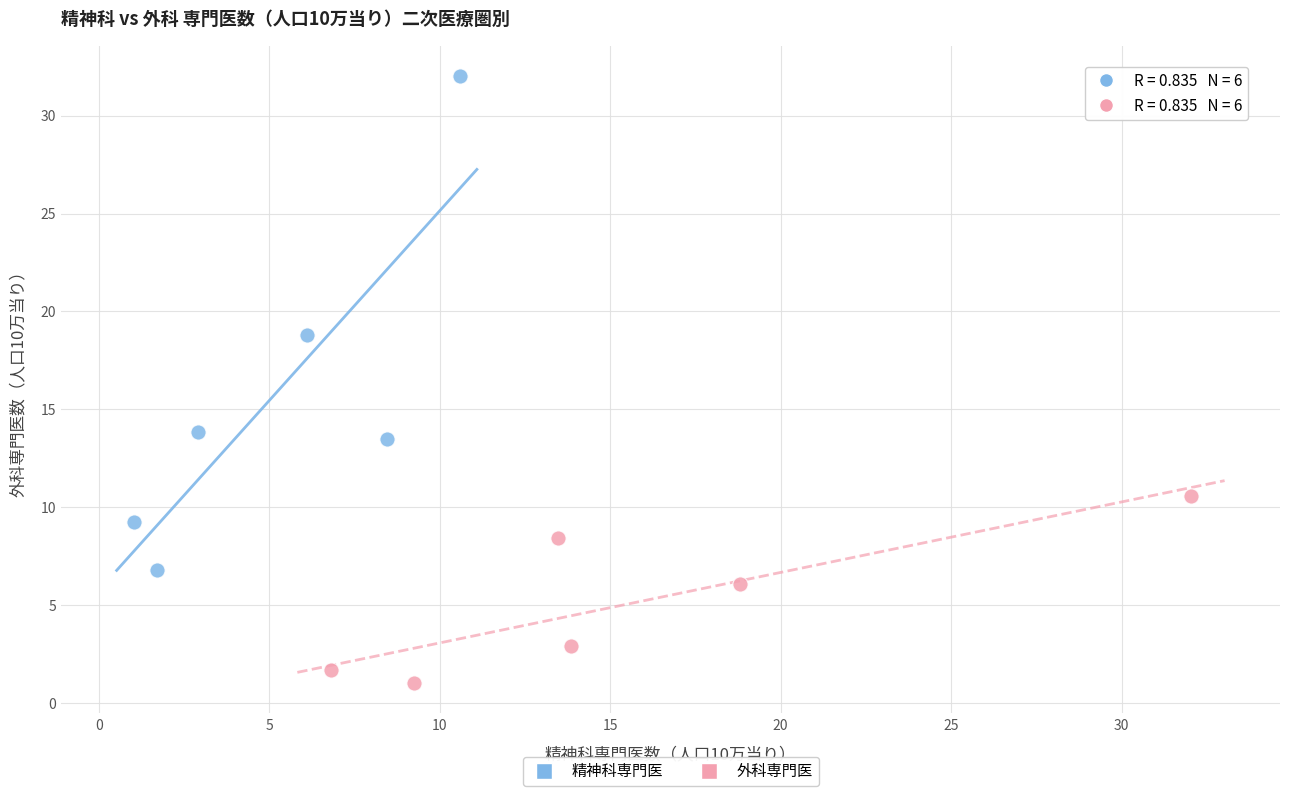

Which series contains the highest Y value?

精神科専門医